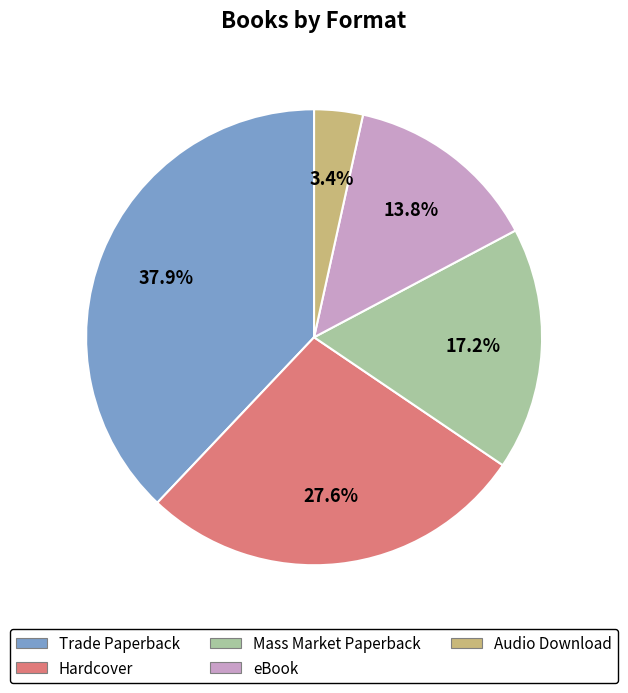

Does Hardcover represent more than half of the total?

No